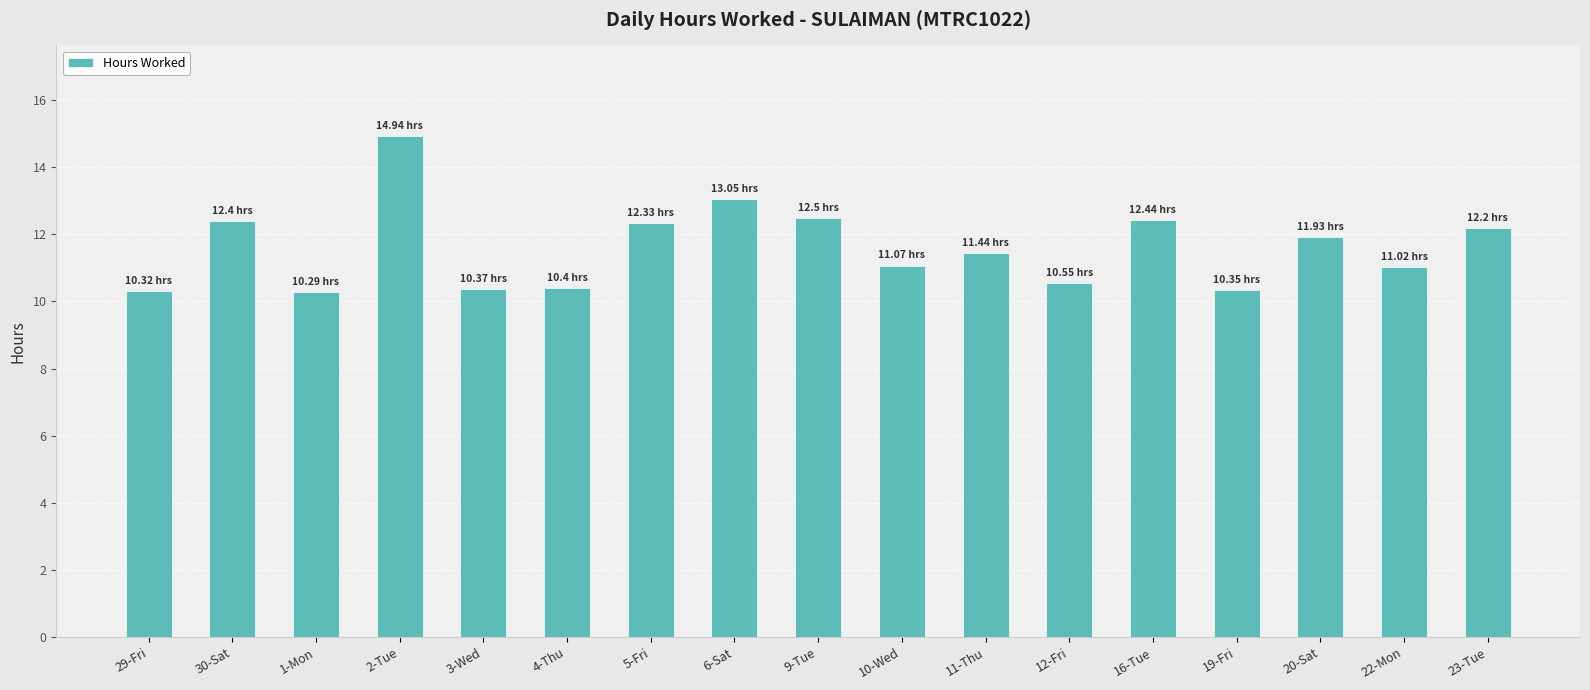

What is the value of the 12th bar from the left?

10.6